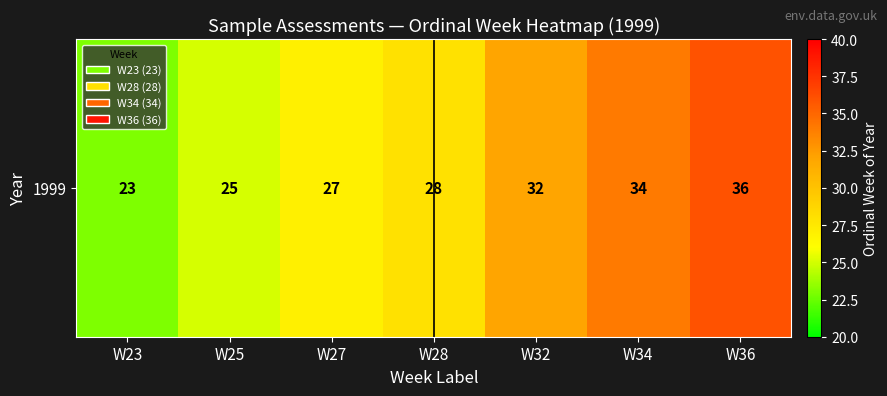

Where does the data first go above 28?

W32